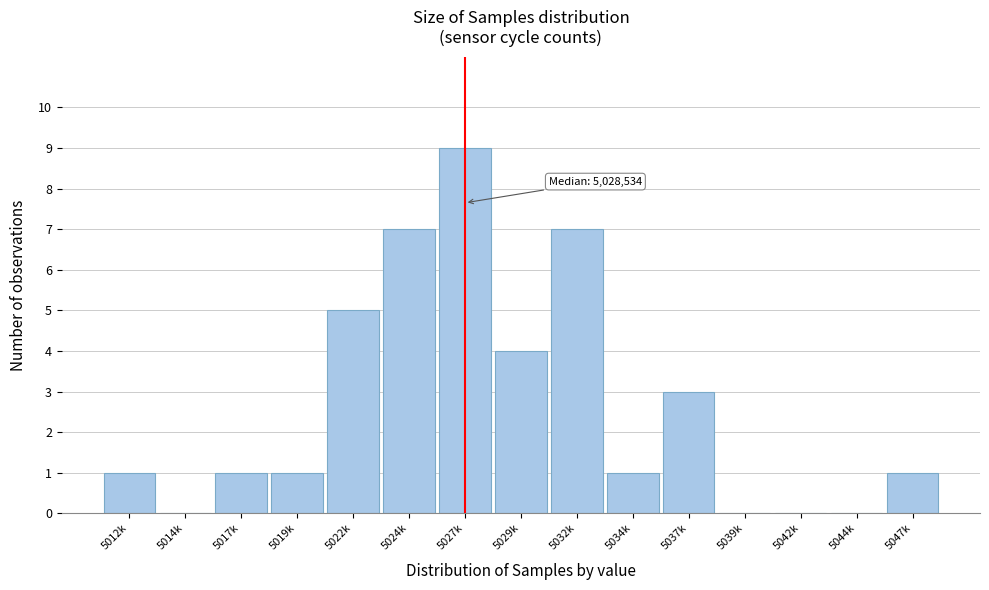

Reading right to left, transcribe all the data shown in this chart.

5047k=1	5044k=0	5042k=0	5039k=0	5037k=3	5034k=1	5032k=7	5029k=4	5027k=9	5024k=7	5022k=5	5019k=1	5017k=1	5014k=0	5012k=1